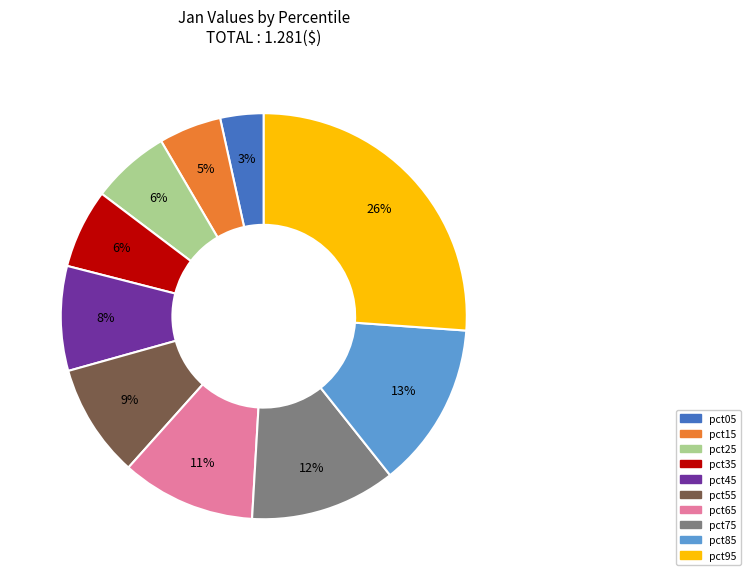

Does pct45 represent more than half of the total?

No